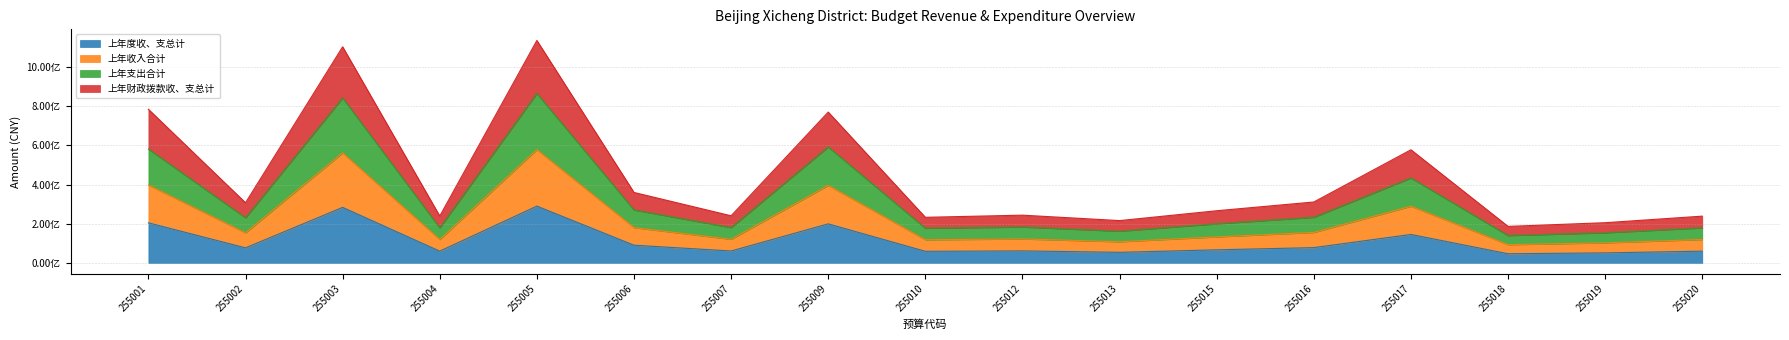

True or false: 上年度收、支总计 has more than 1 interior local peaks.

True